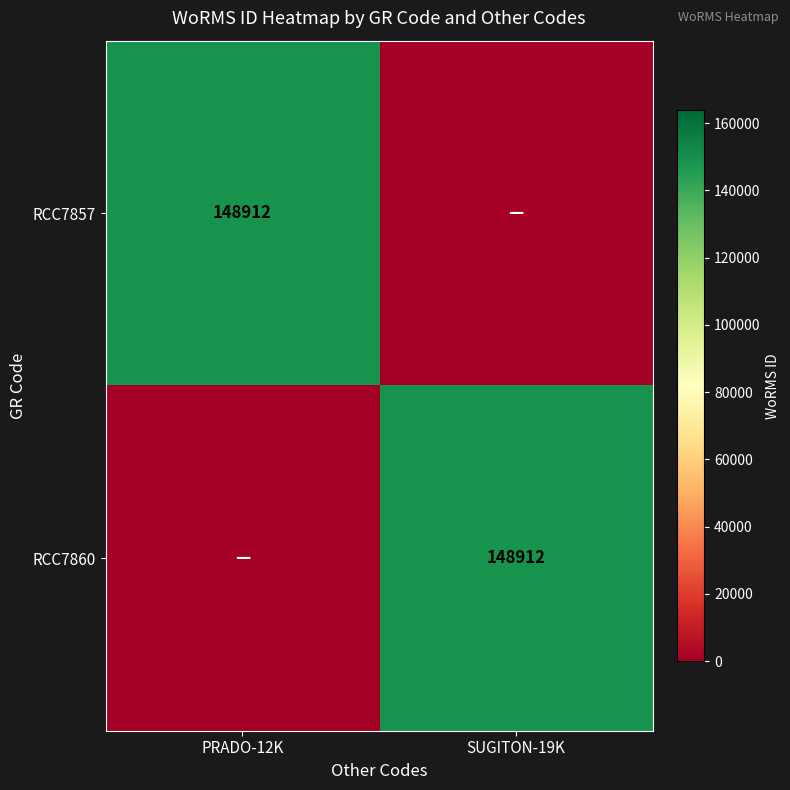

At how many categories does at least one series exceed 23633?

2